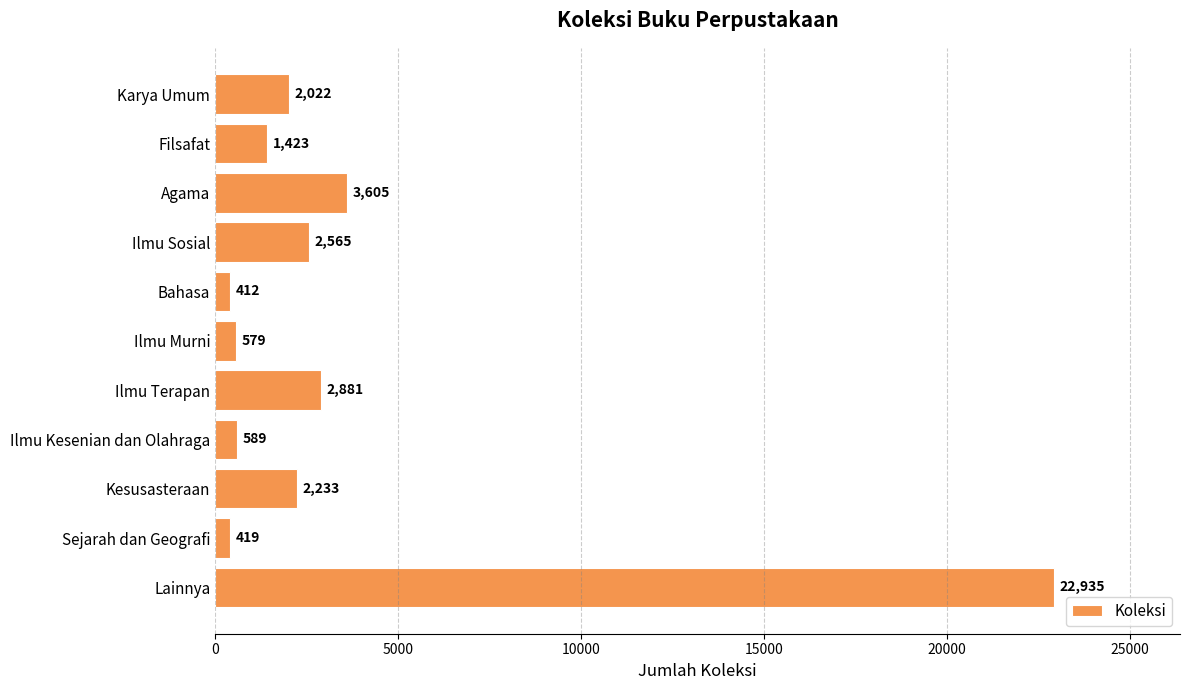

How many bars are there in total?

11